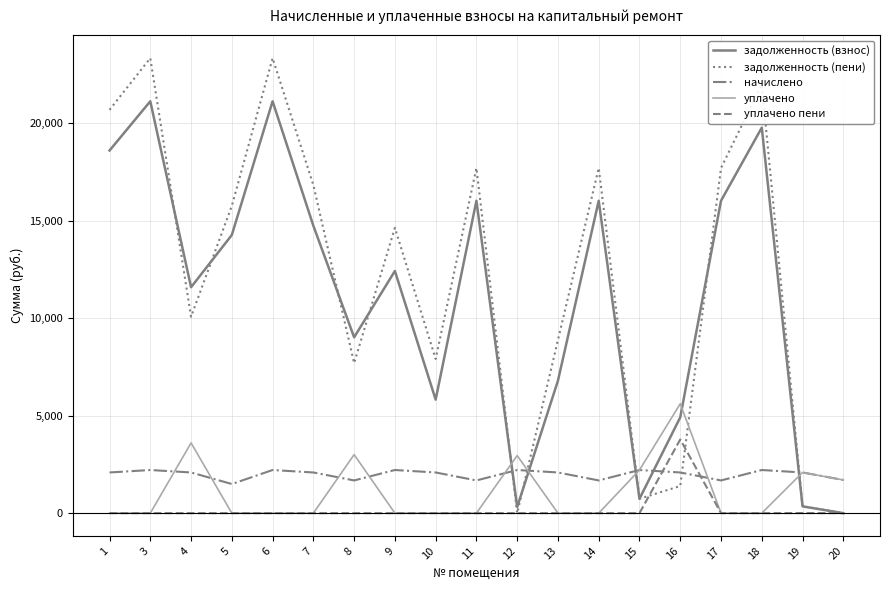

Between which two adjacent categories do задолженность (взнос) and начислено first intersect?

11 and 12